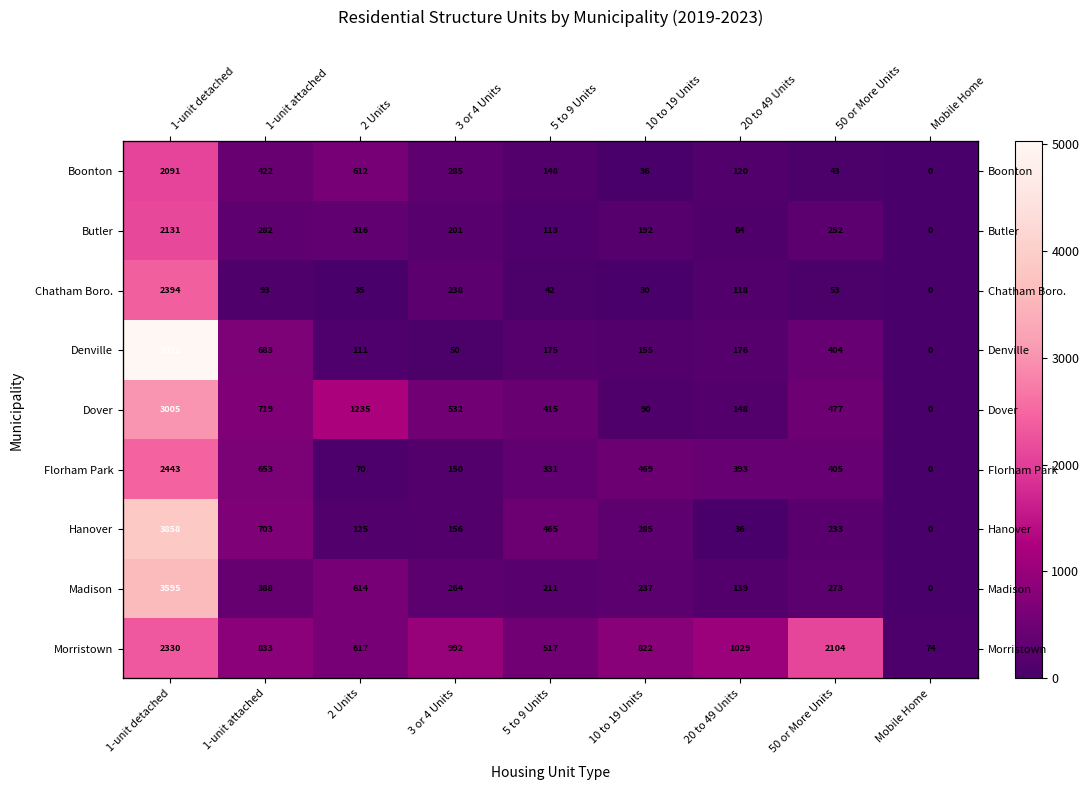

True or false: Chatham Boro. has a value of 30 at 10 to 19 Units.

True